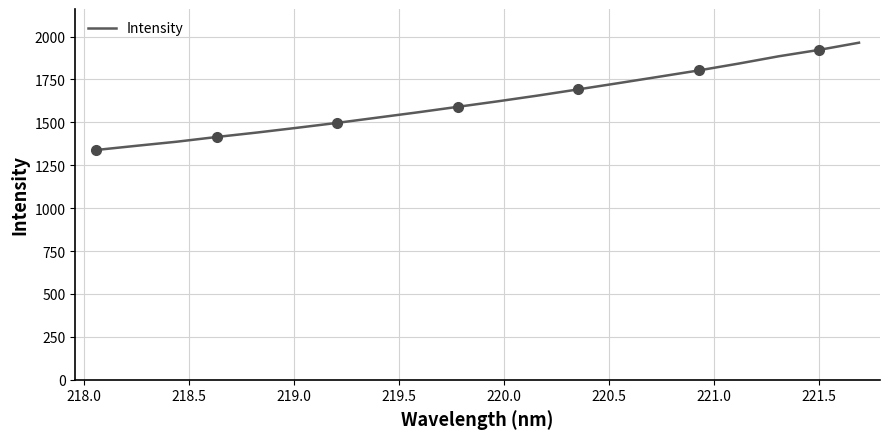

What is the greatest value displayed?

1964.2